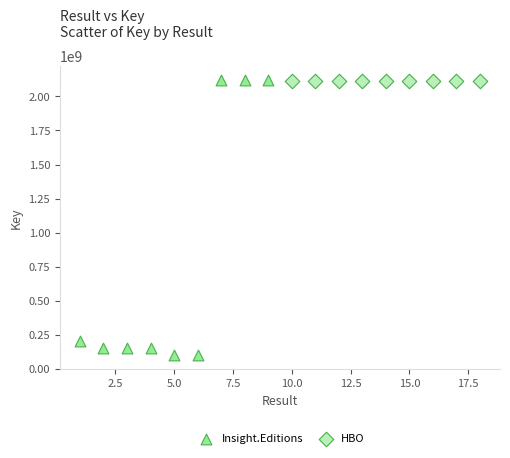

Which series has the largest Y range (max minus min)?

Insight.Editions